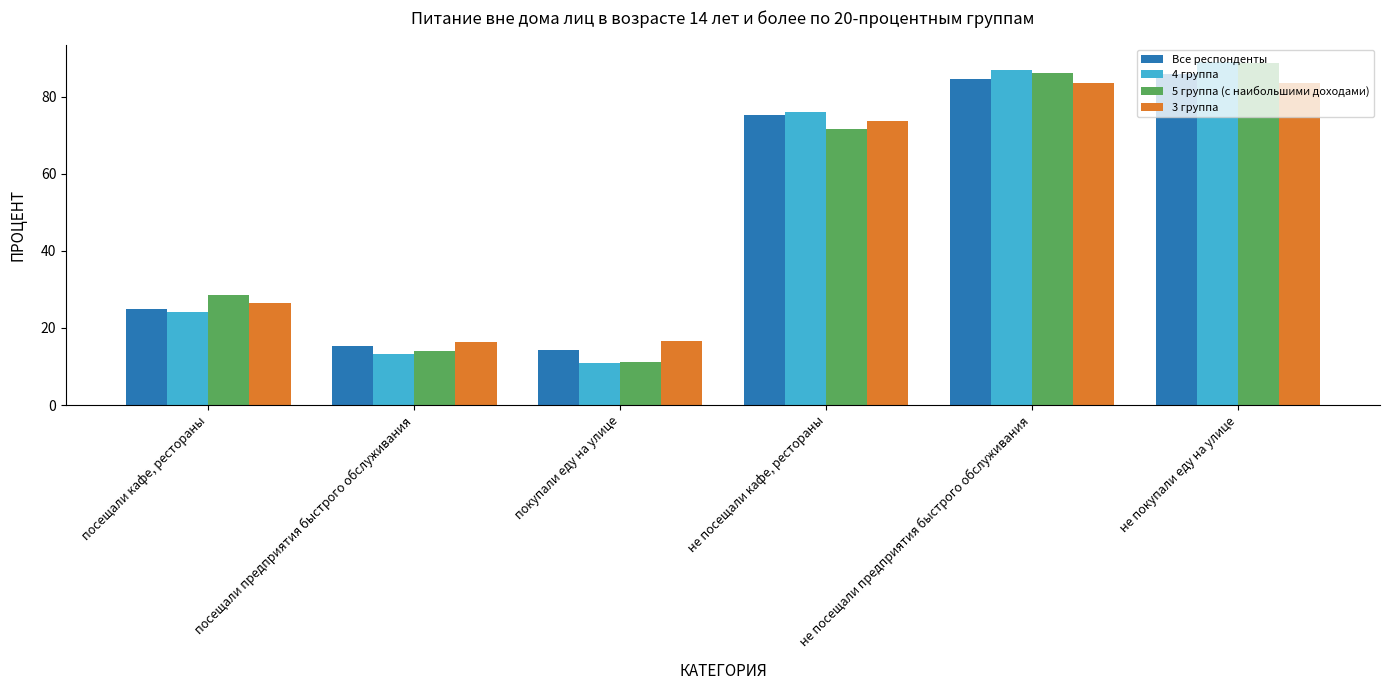

The value of 5 группа (с наибольшими доходами) at посещали кафе, рестораны is 38.2. True or false?

False